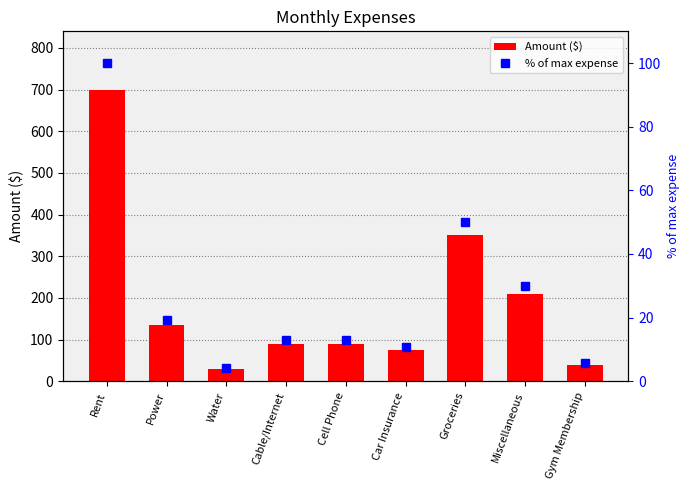

At which category does the chart reach its peak across all series?

Rent